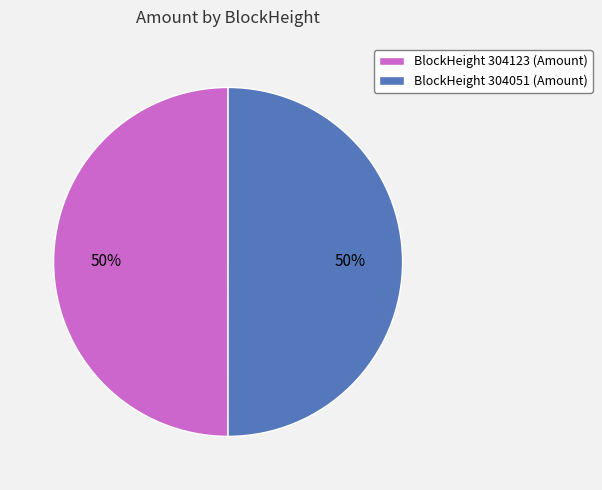

To the nearest percent, what percentage of the pie is BlockHeight 304123 (Amount)?

50%